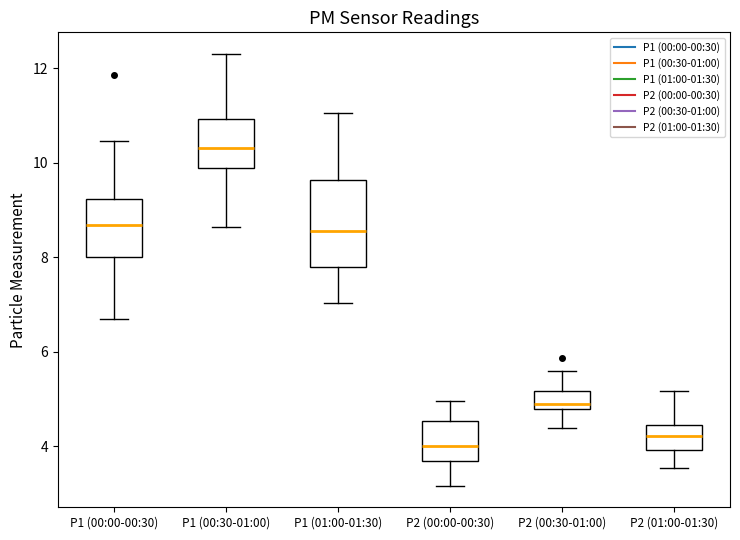

Which box is the tallest, from its lower edge to its upper edge?

P1 (01:00-01:30)